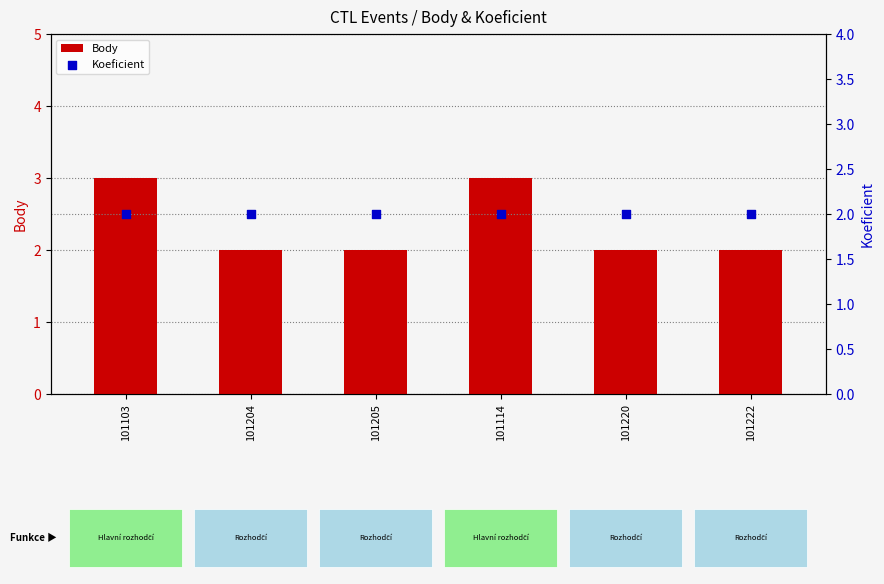

Which series contains the highest Y value?

Body